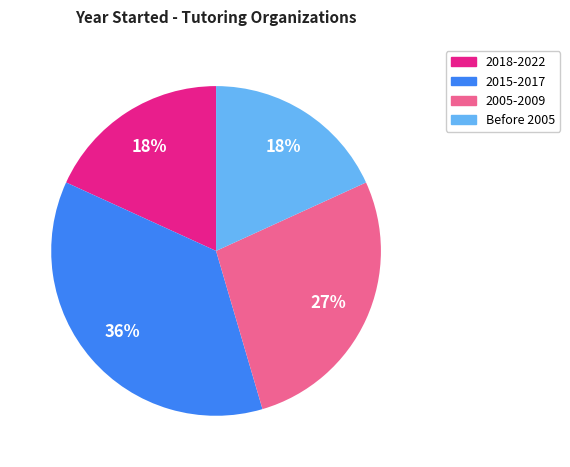

To the nearest percent, what is the difference between the largest and smallest slice percentages?

18%